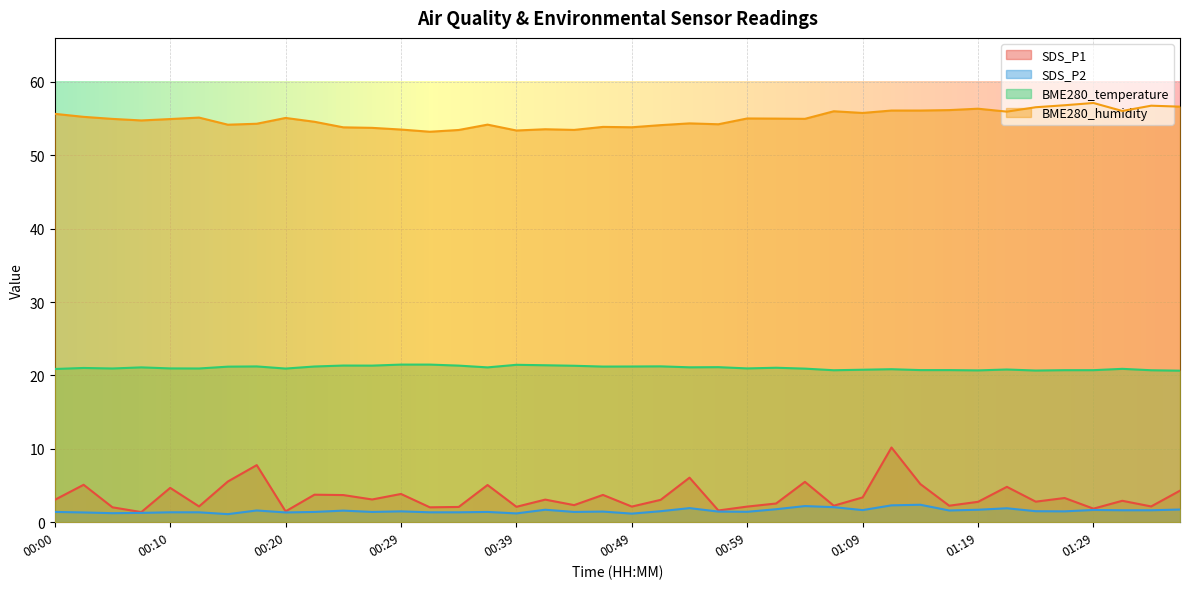

At which label is SDS_P2 closest to 1?

00:15